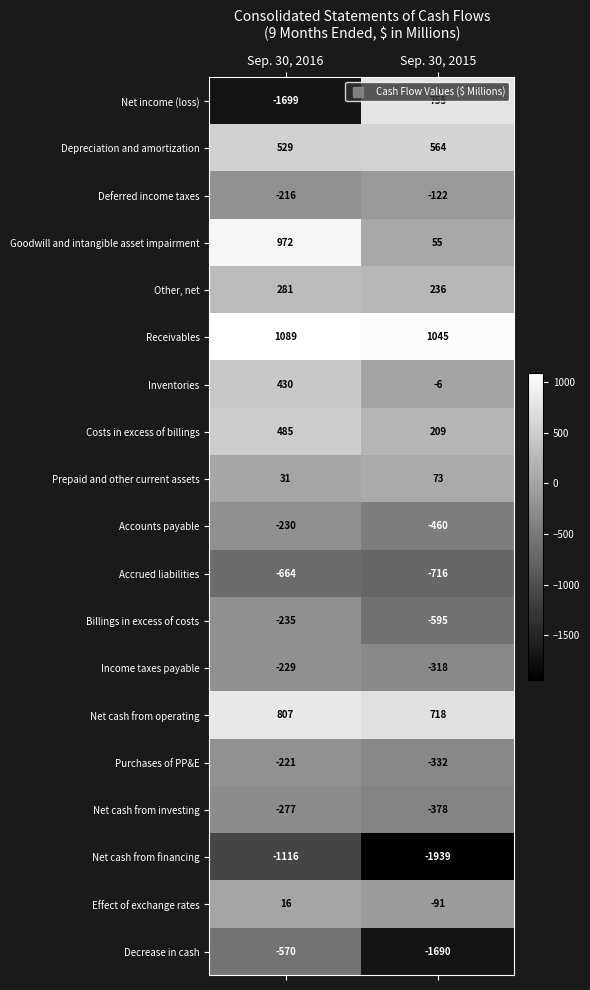

Which series has the largest total across all categories?

Receivables